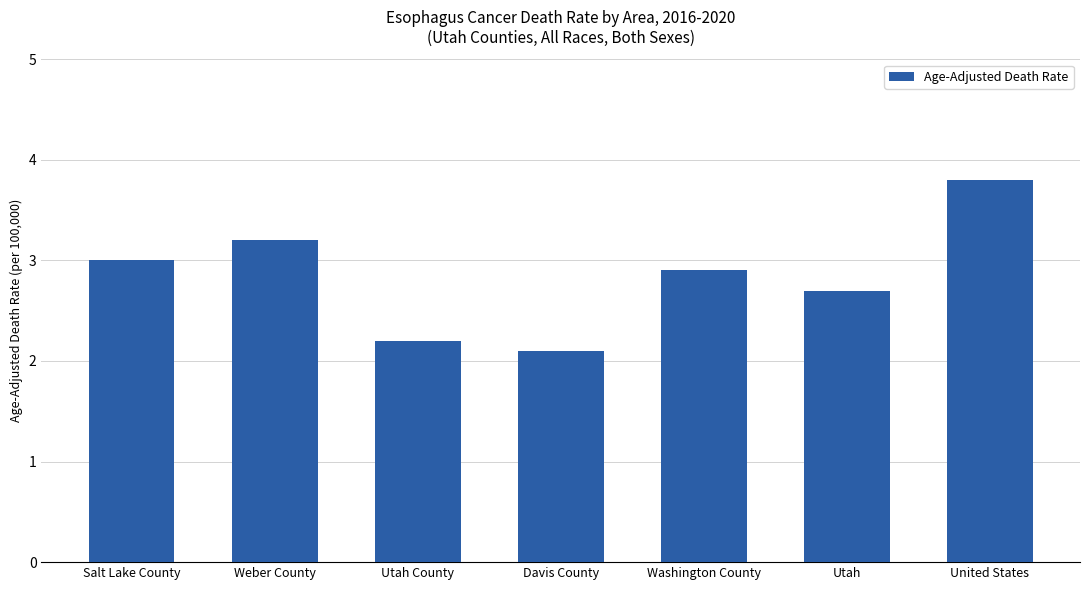

How many distinct data groups are displayed?

1